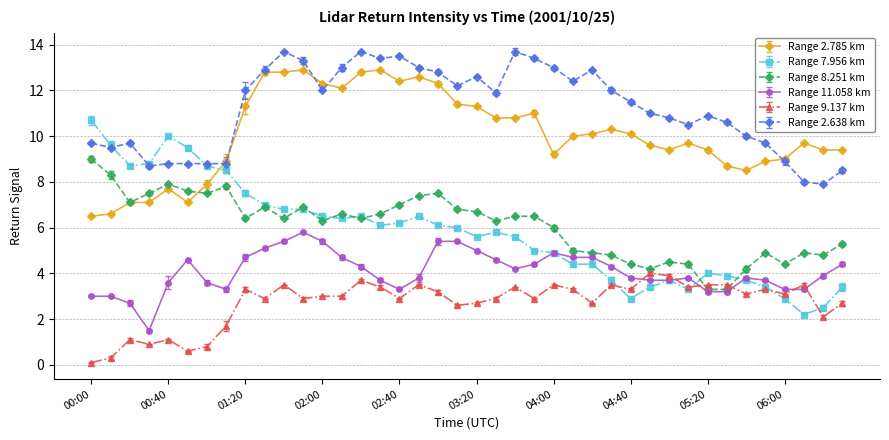

What is the value of the Range 7.956 km point at the 39th from the left?

2.5